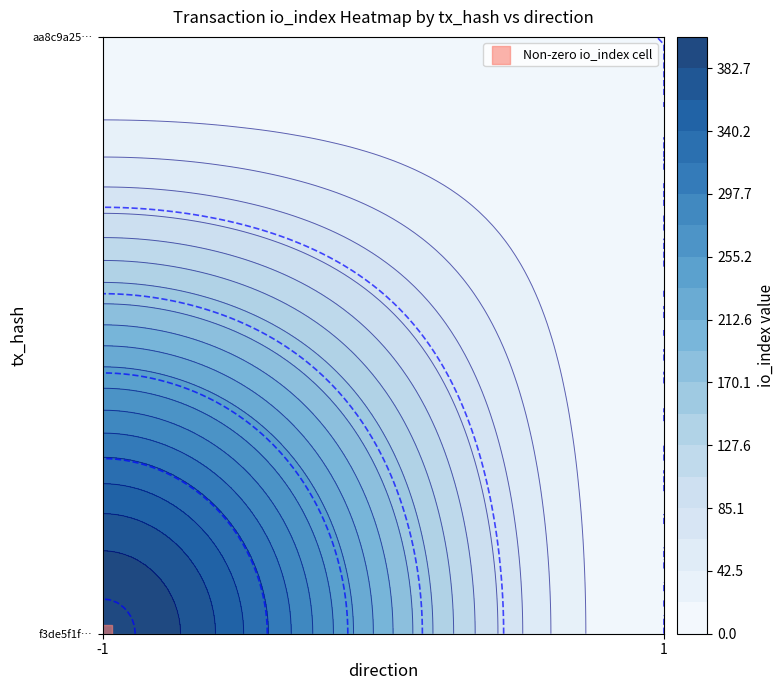

Reading right to left, what are all the values shown in this chart?

f3de5f1f3aa6743eaa9d2b0a7e336d5f770d76d: 0	404
aa8c9a254304322d62cc0bcdd77165f05c9f3d1: 0	0